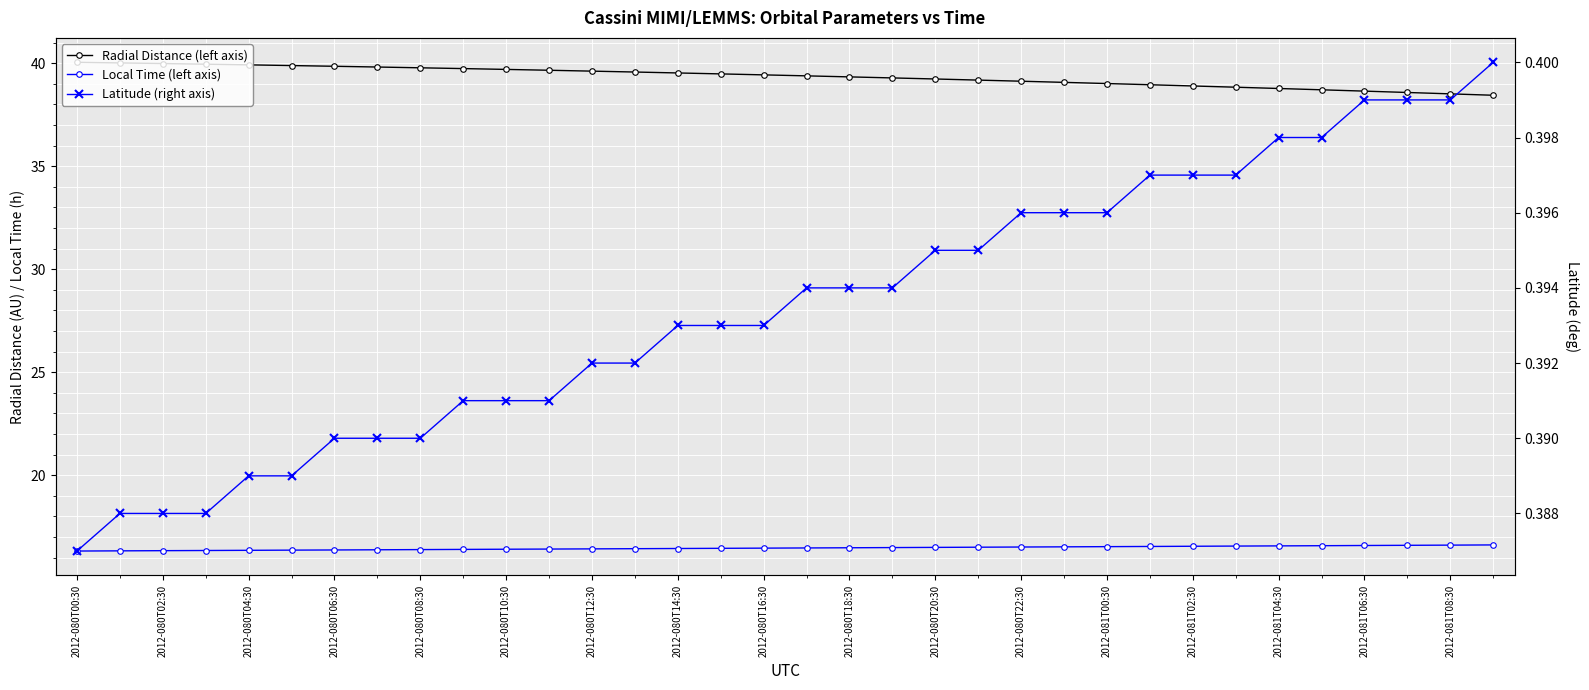

True or false: Latitude (right axis) and Radial Distance (left axis) intersect in this chart.

False